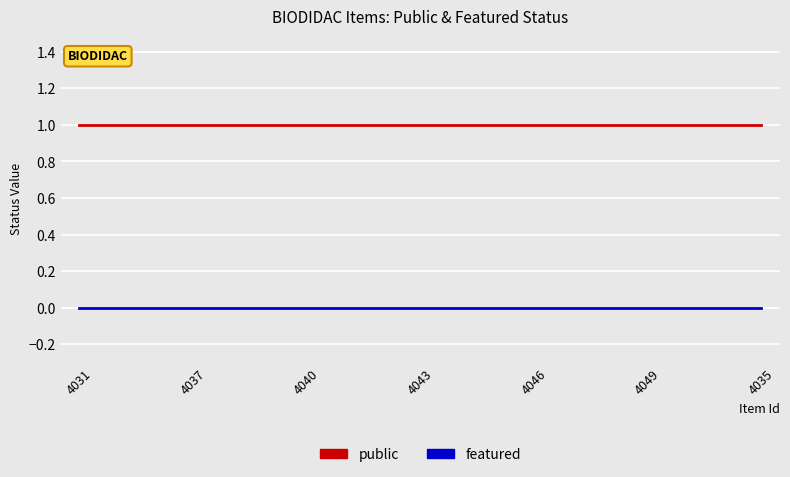

What is the greatest value displayed?

1